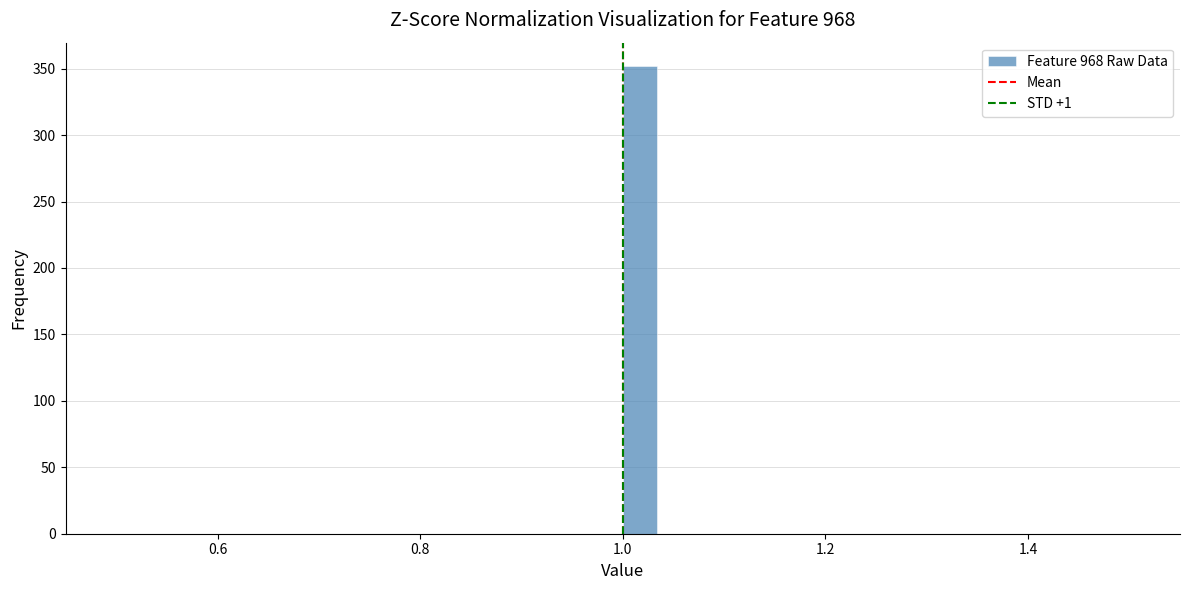

Read against the x-axis, roughly where is the centre of the tallest bar?

1.02